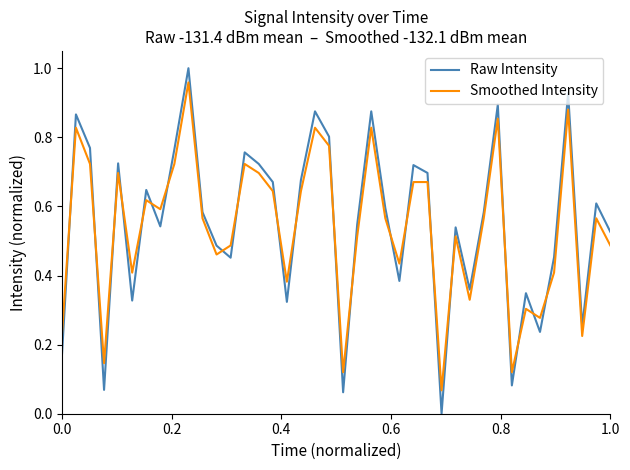

True or false: Smoothed Intensity and Raw Intensity cross at least once.

True